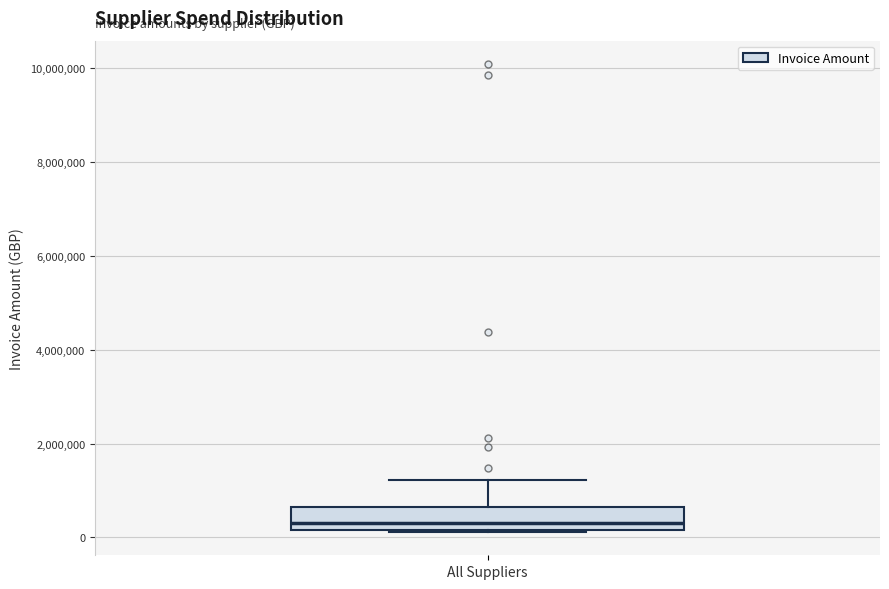

Transcribe this box plot: give where the median line is, the range the box spans, and where the two whiskers end, as read against the y-axis. The values are not printed on the chart, so give them approximately, as read against the axis.

median 400000, box 200000 to 600000, whiskers 200000 to 1200000